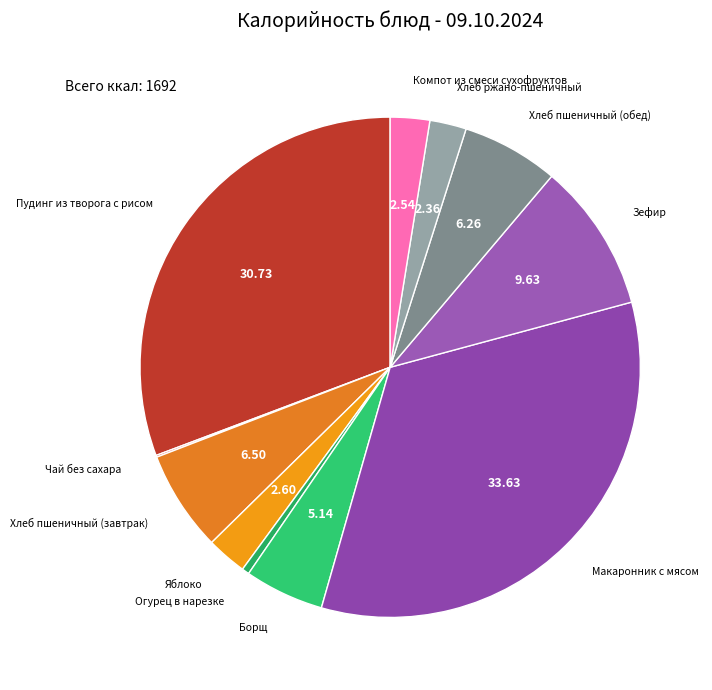

Is there a majority slice in this chart?

No